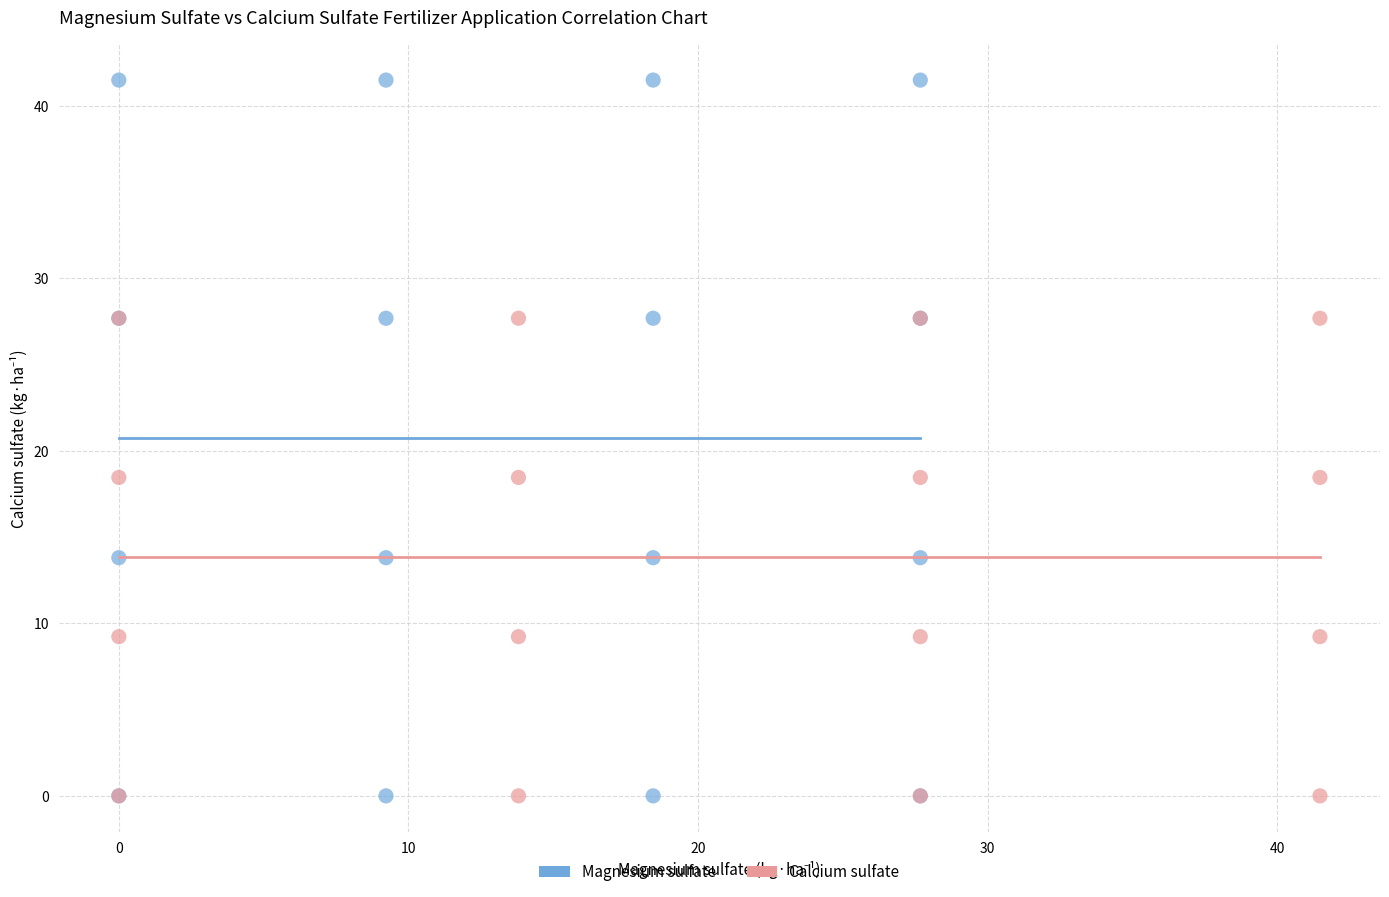

Which series has the widest spread of Y values?

Magnesium sulfate